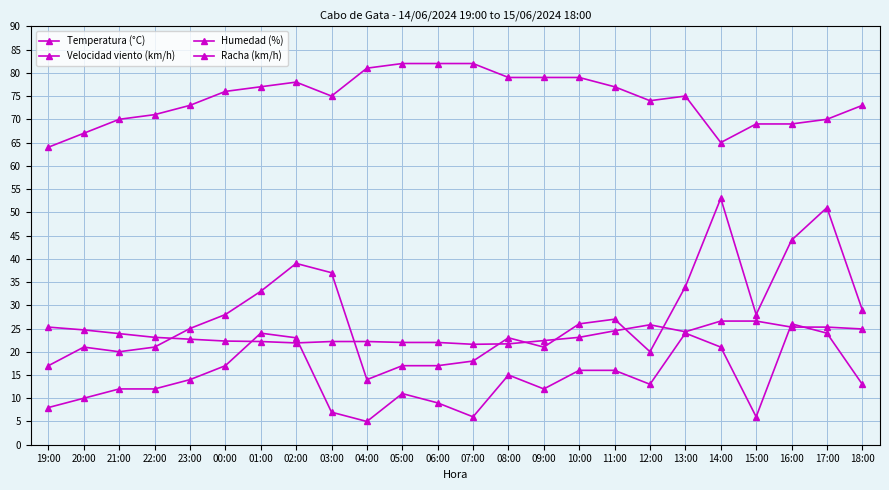

Rank the categories by Velocidad viento (km/h) value from lowest to highest.

04:00, 07:00, 15:00, 03:00, 19:00, 06:00, 20:00, 05:00, 21:00, 22:00, 09:00, 12:00, 18:00, 23:00, 08:00, 10:00, 11:00, 00:00, 14:00, 02:00, 01:00, 13:00, 17:00, 16:00